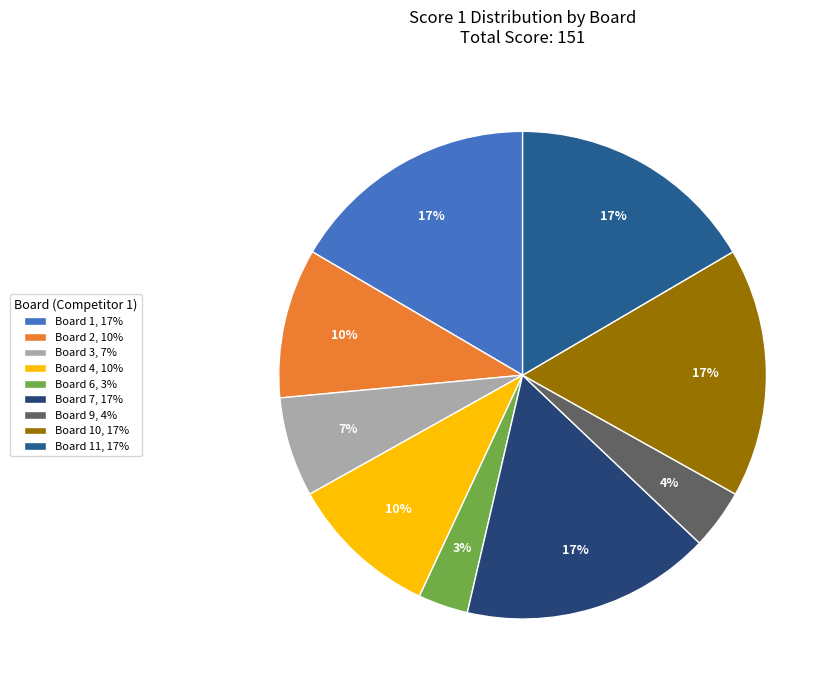

How many slices are in this pie chart?

9